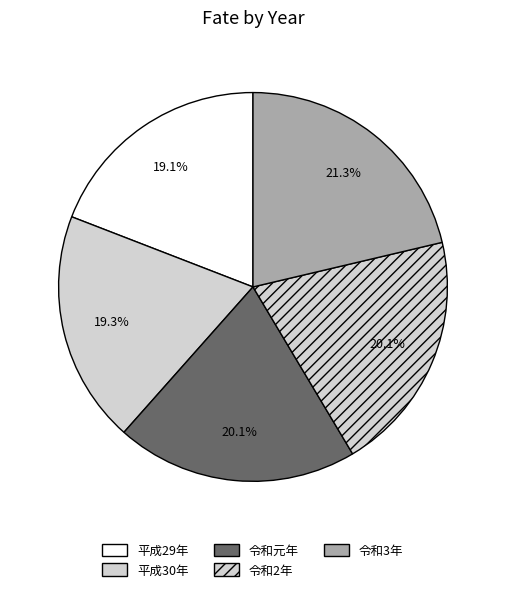

How many segments does this pie chart have?

5